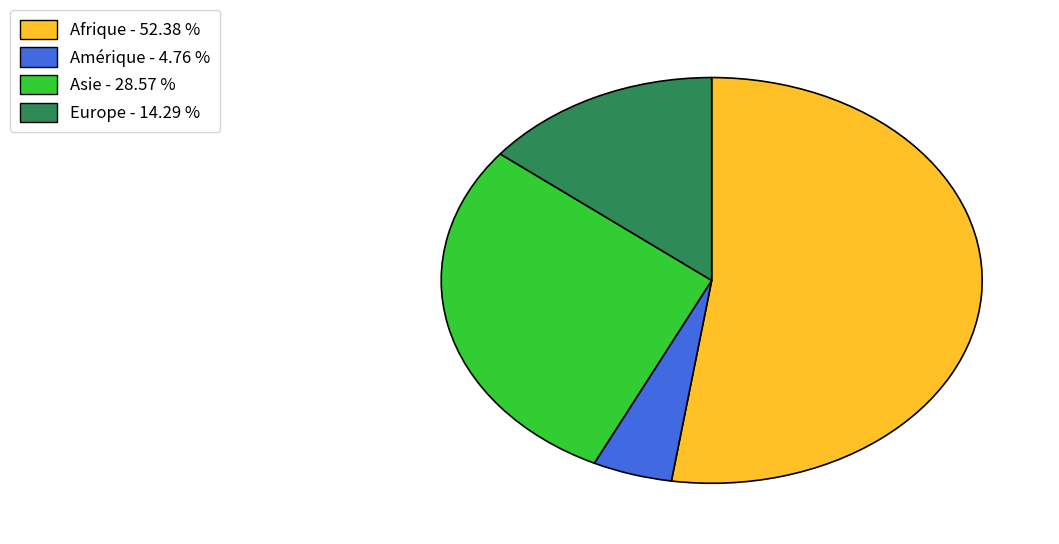

How many segments does this pie chart have?

4